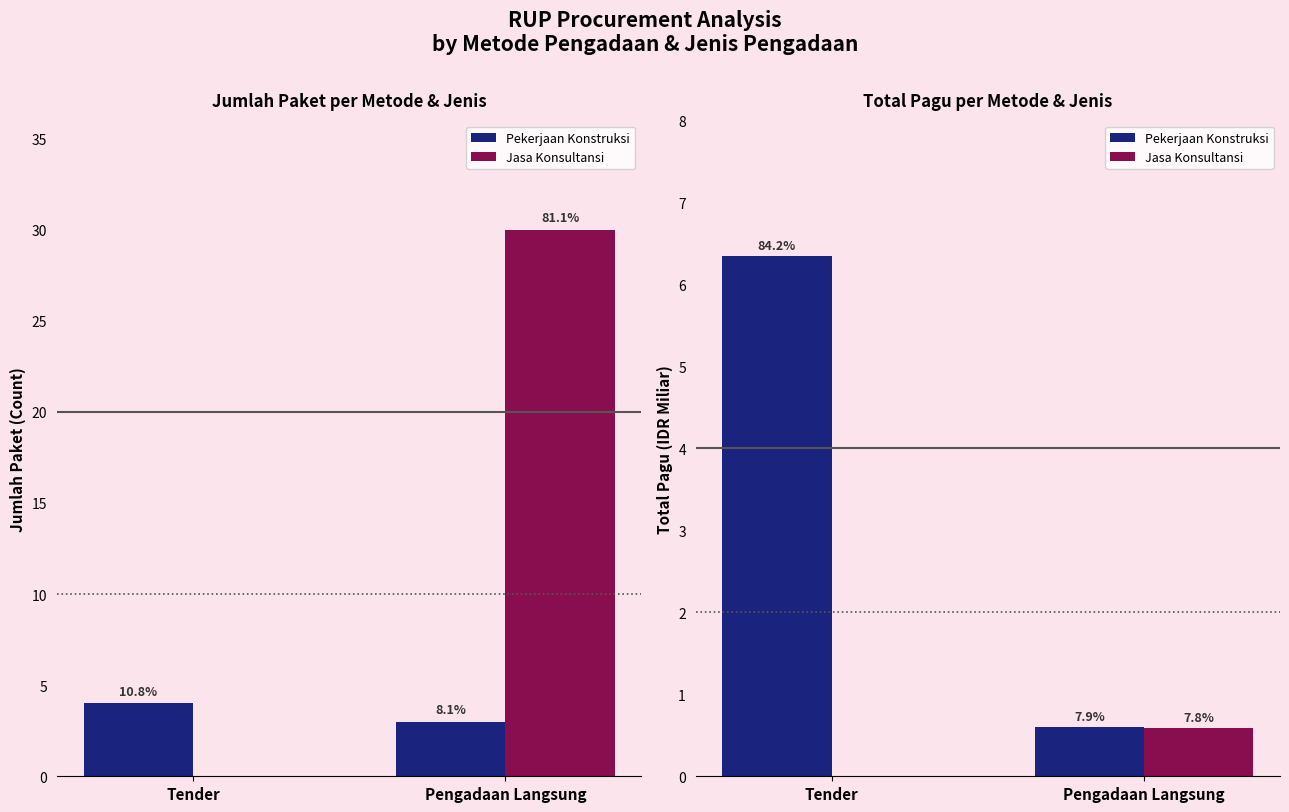

Rank the series by their average value, from highest to lowest.

Pekerjaan Konstruksi, Jasa Konsultansi